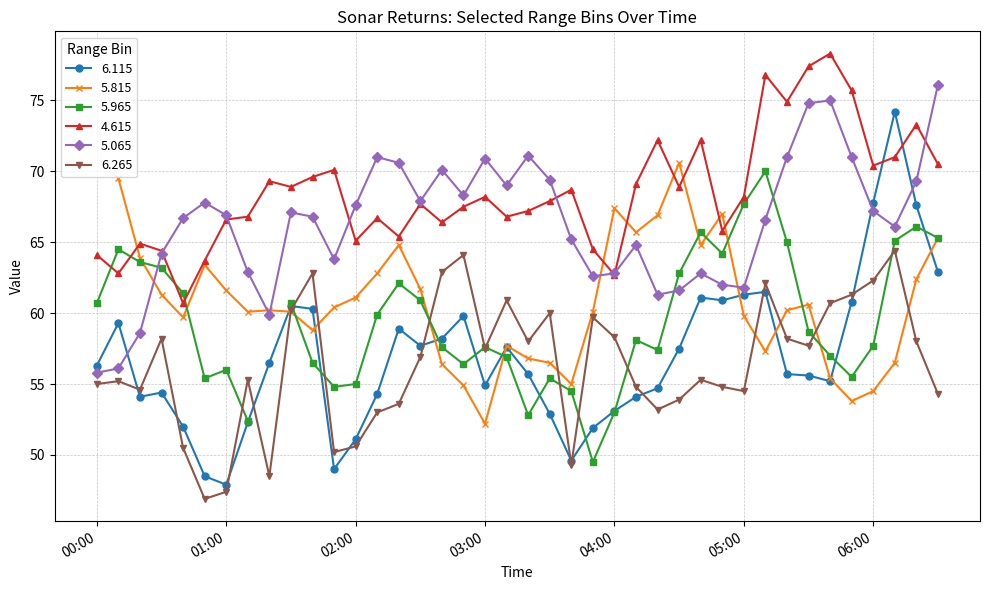

The 6.265 series shows 89.8 at 04:00. True or false?

False